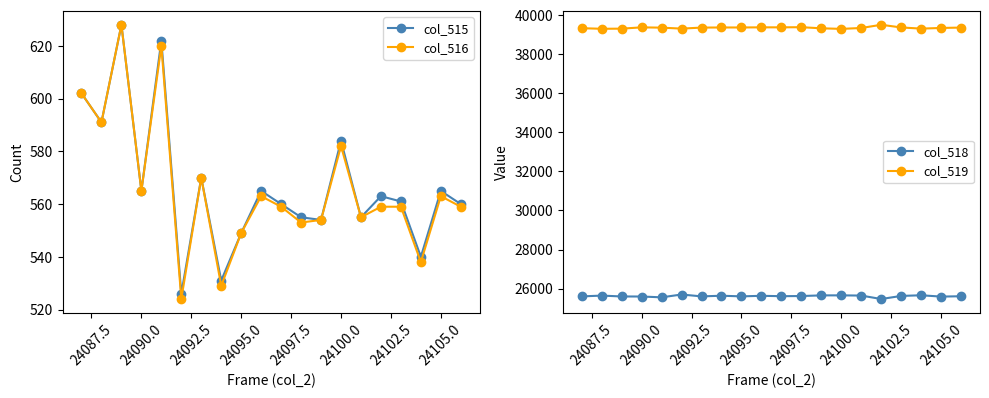

True or false: col_518 has a value of 25601 at 24095.0.

True